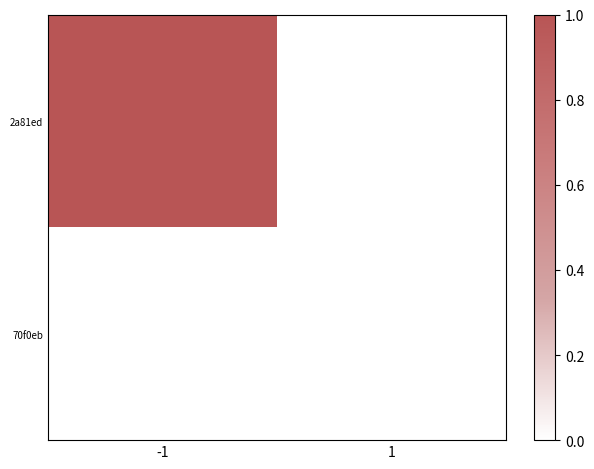

Rank the series by their maximum value, from lowest to highest.

2a81ed, 70f0eb